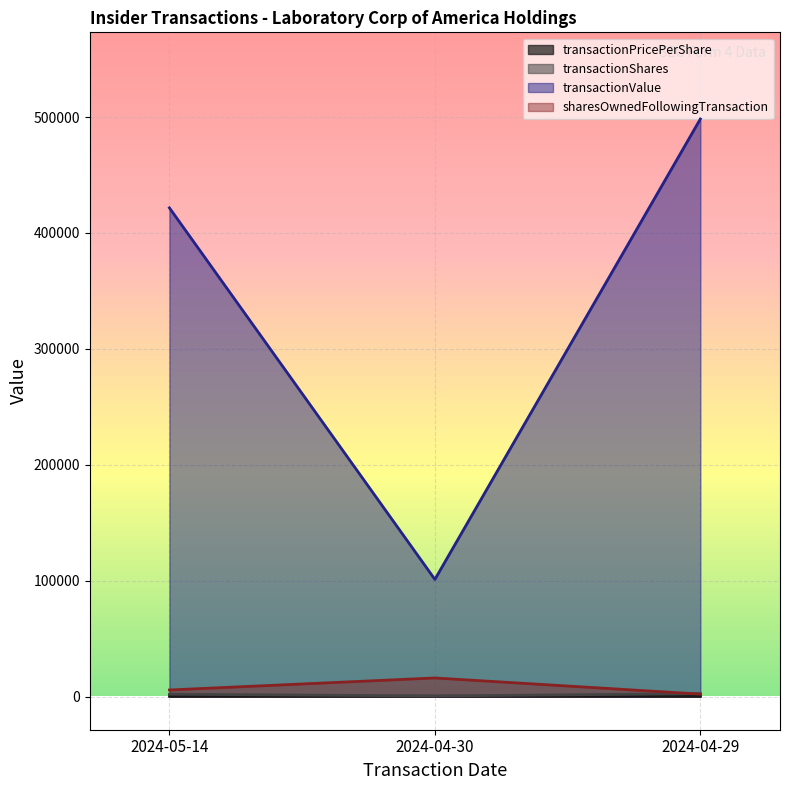

How many data points does each series have?

3